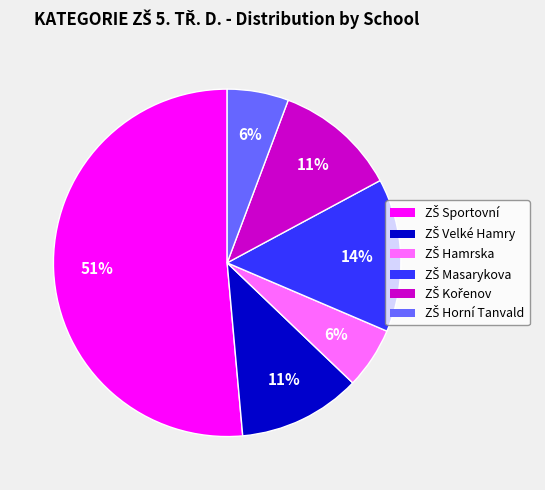

To the nearest percent, what is the average slice percentage?

17%